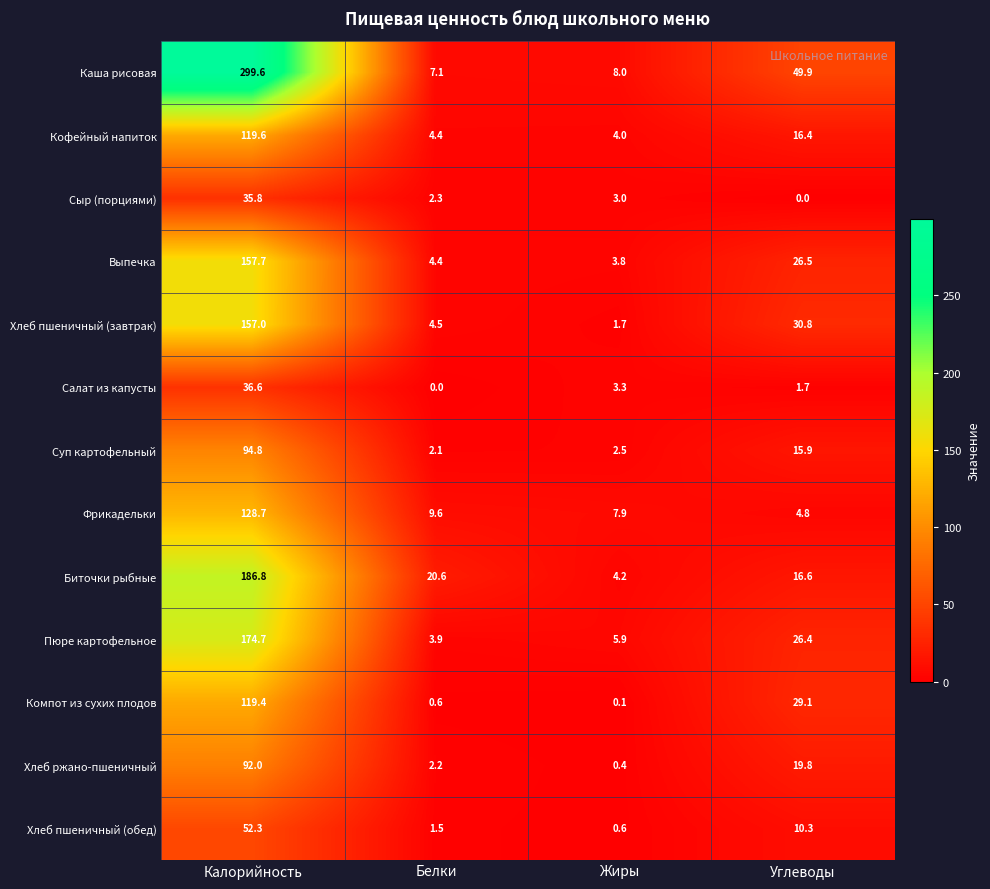

Which category has the lowest value in the Фрикадельки series?

Углеводы